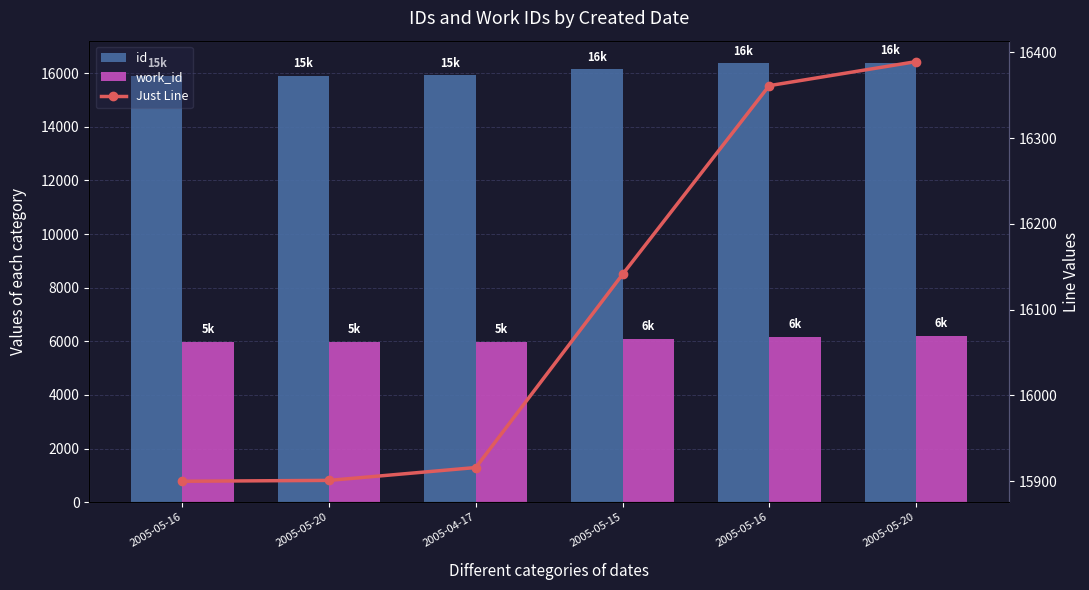

What is the total value across all series at 2005-05-20?

37778